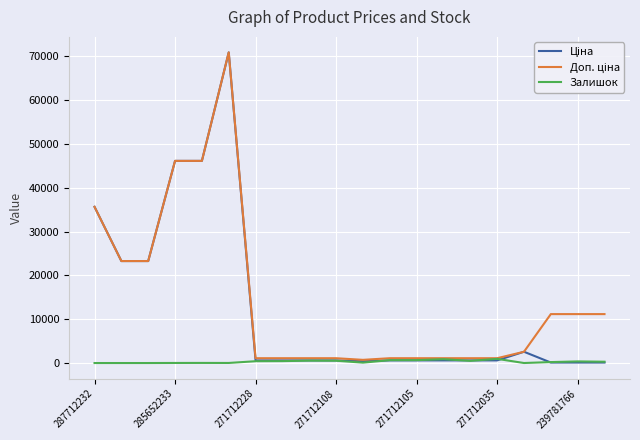

How many lines are shown in the chart?

3